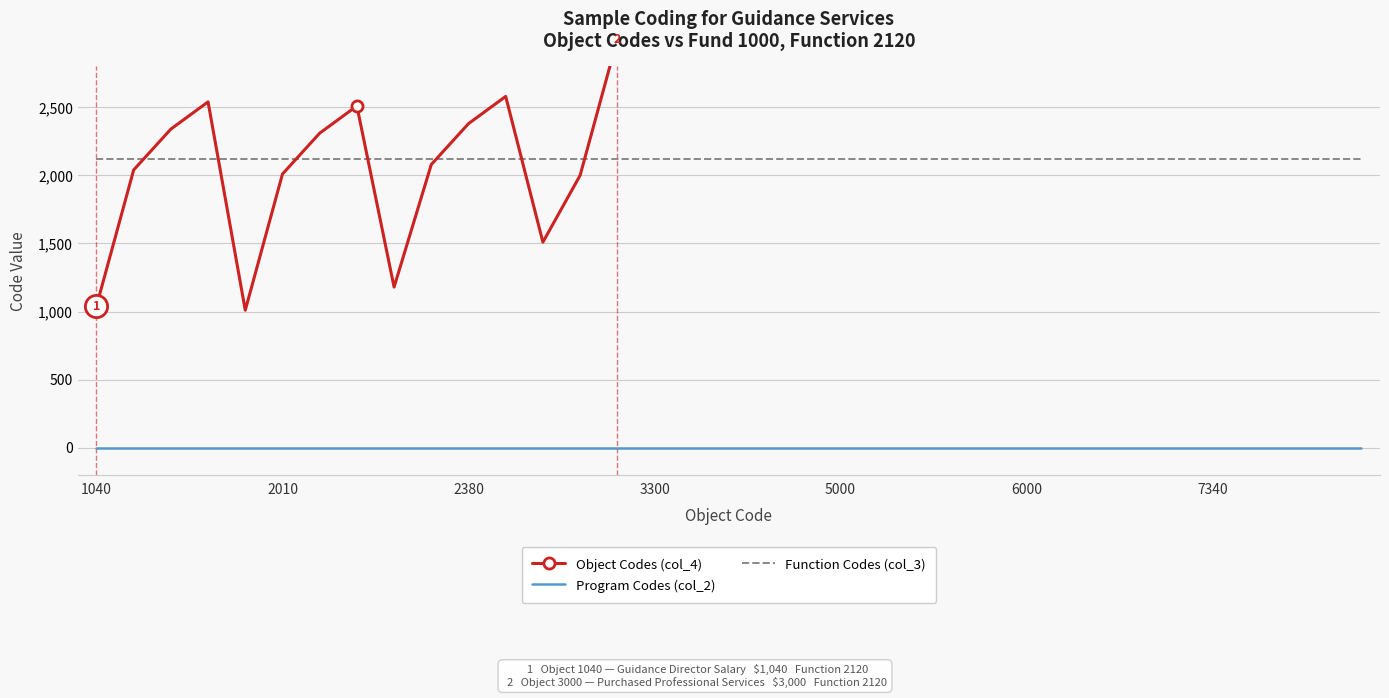

How many times do Object Codes (col_4) and Function Codes (col_3) cross each other?

7